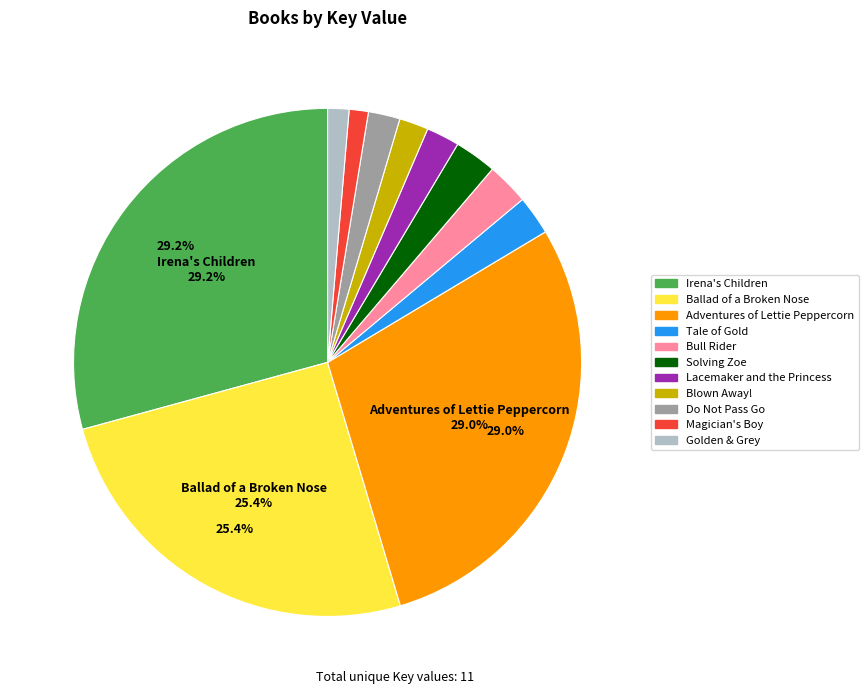

How many slices are in this pie chart?

11